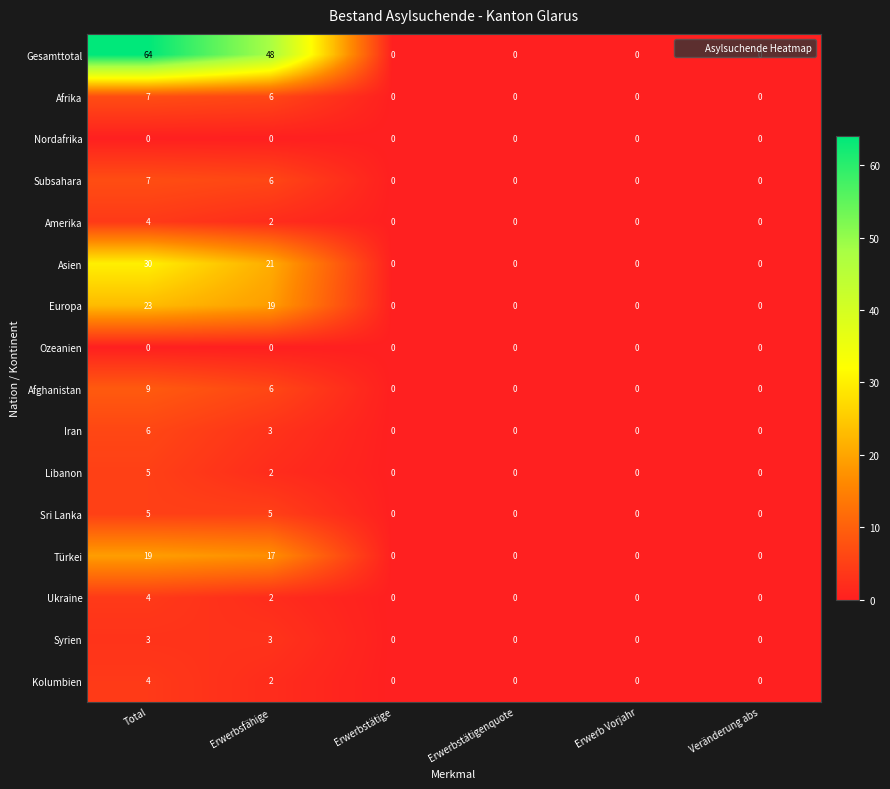

What value does the Afrika series have at Erwerbsfähige?

6